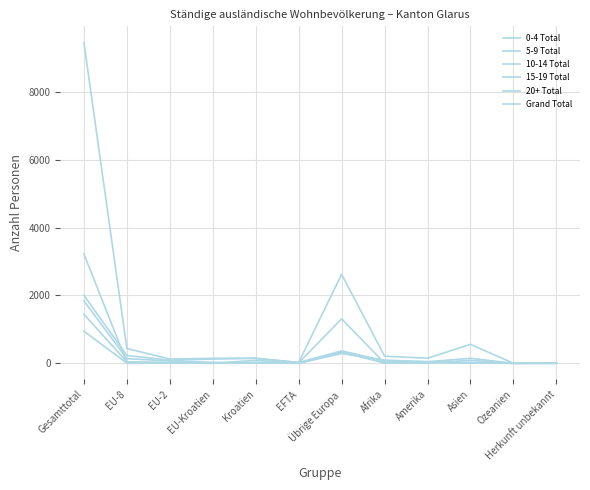

What position from the left is Amerika?

9